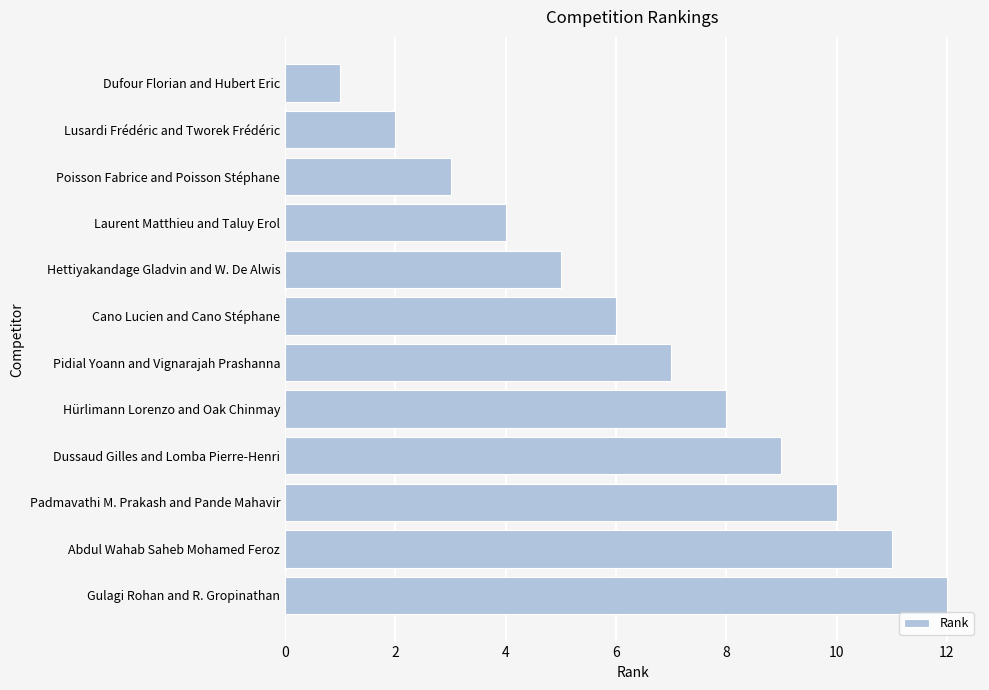

What is the maximum value shown in the chart?

12